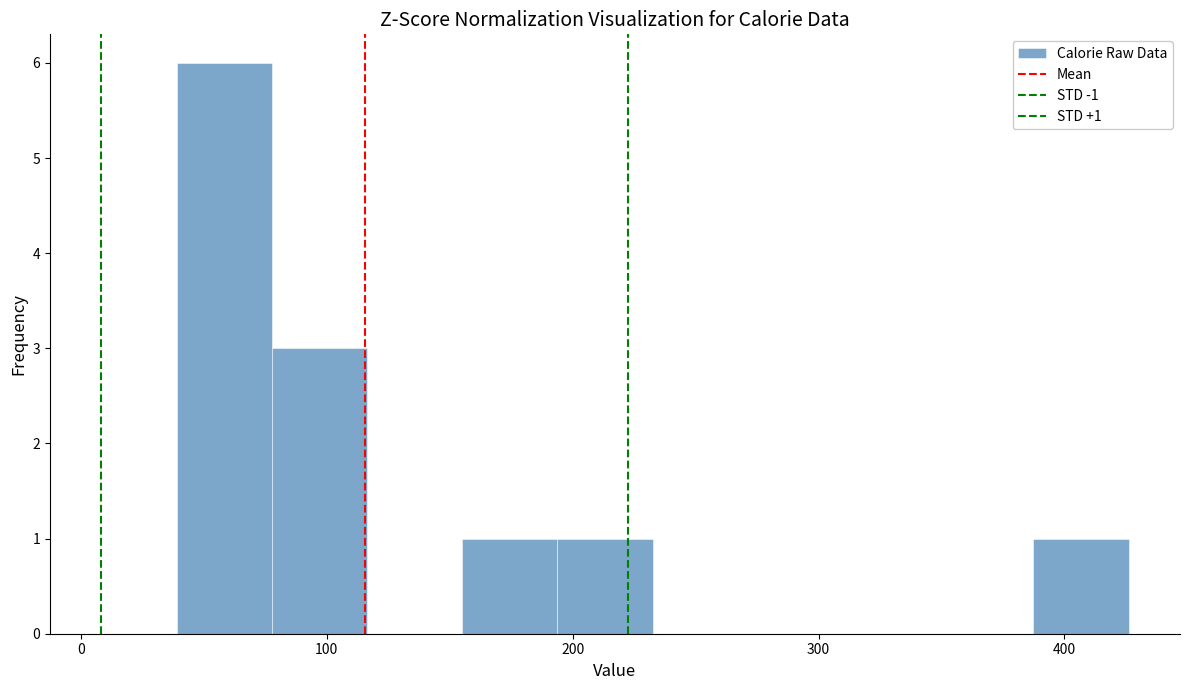

Read against the x-axis, roughly where is the centre of the tallest bar?

60